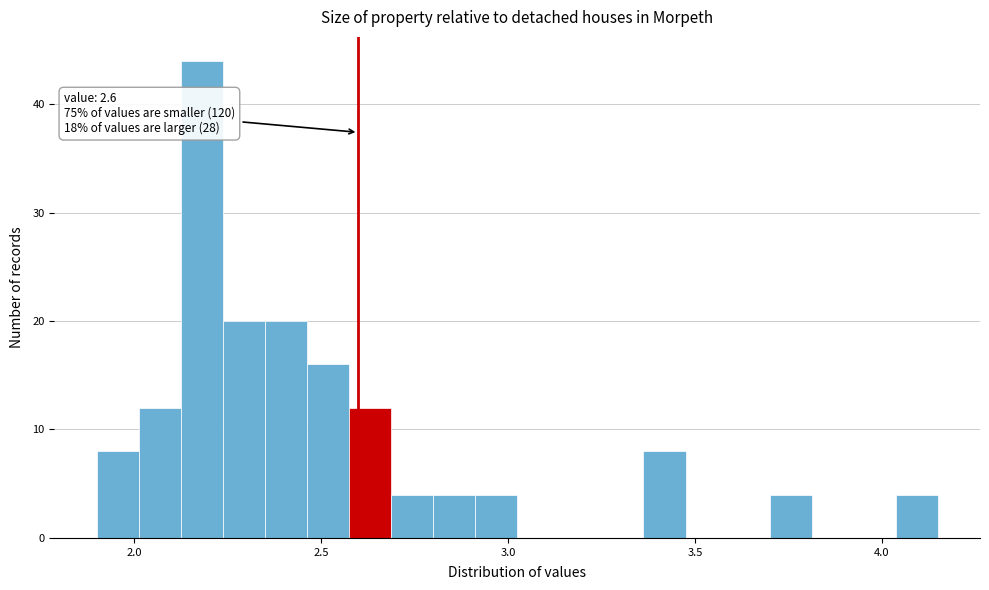

Read against the x-axis, roughly where is the centre of the tallest bar?

2.20